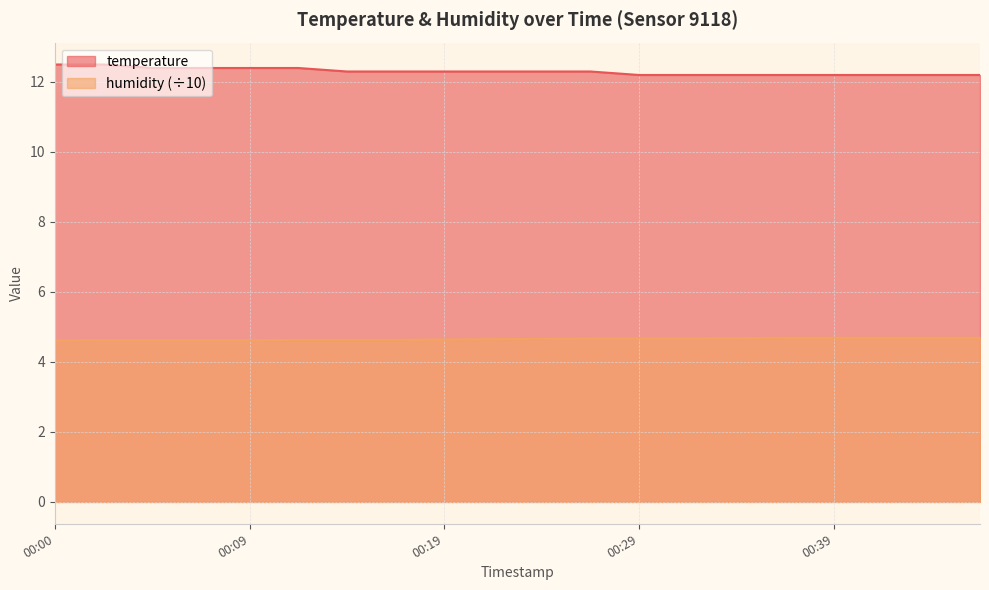

What is the value of the humidity point at the 14th from the left?

4.7